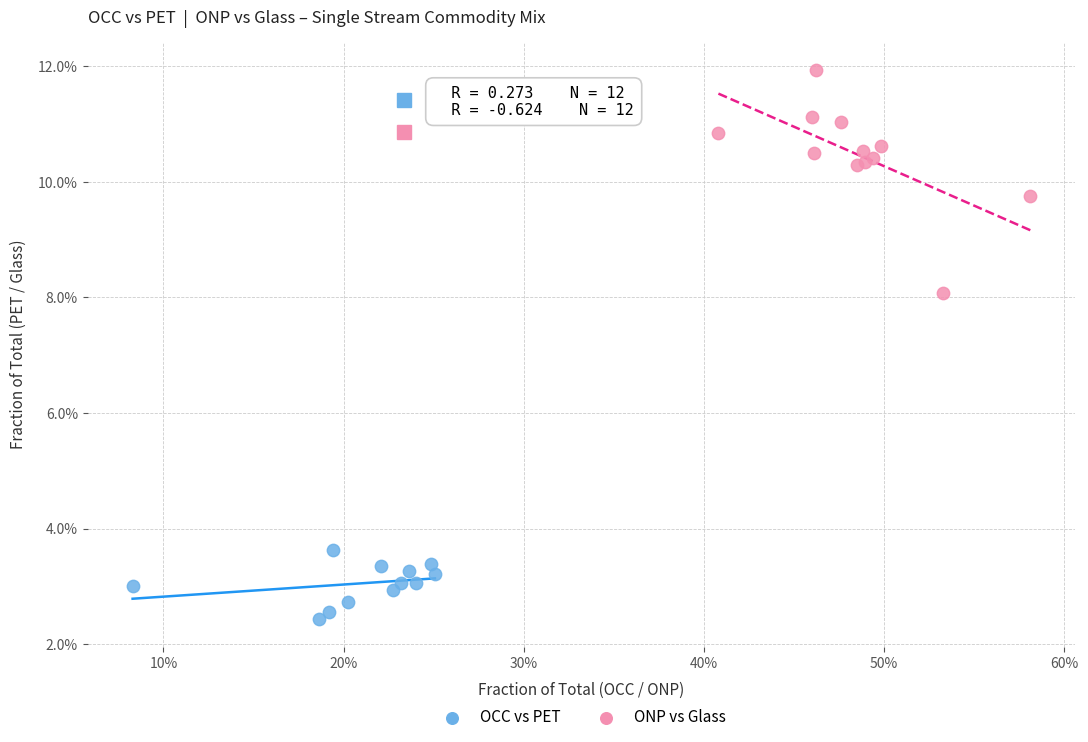

What are all the series names shown in the legend?

OCC vs PET, ONP vs Glass